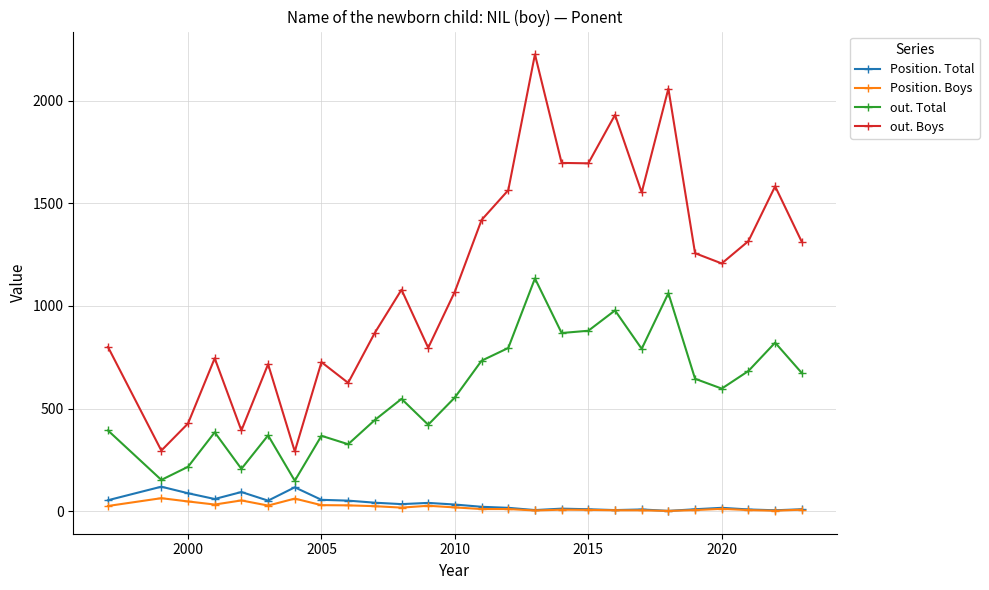

What is the maximum value for out. Boys?

2226